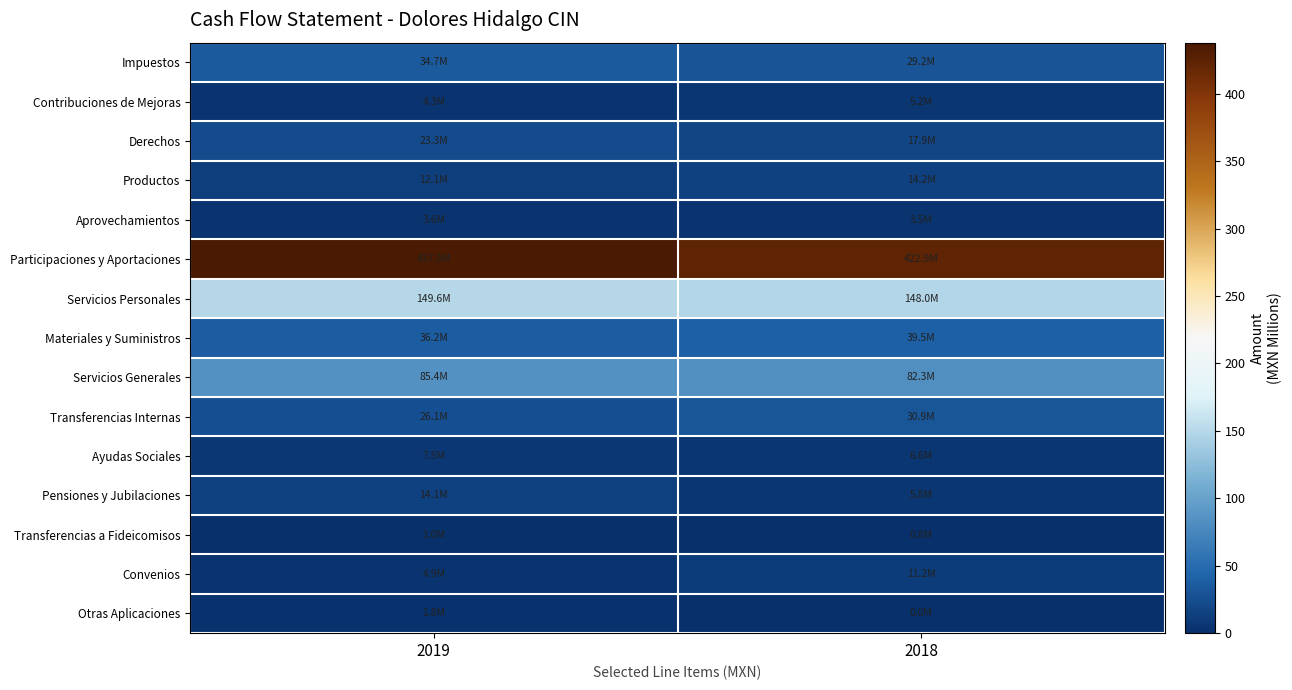

Reading left to right, list all the values displayed in this chart.

Impuestos: 2019=34.7	2018=29.2
Contribuciones de Mejoras: 2019=4.3	2018=5.2
Derechos: 2019=23.3	2018=17.9
Productos: 2019=12.1	2018=14.2
Aprovechamientos: 2019=3.6	2018=3.5
Participaciones y Aportaciones: 2019=437.9	2018=422.9
Servicios Personales: 2019=149.6	2018=148.0
Materiales y Suministros: 2019=36.2	2018=39.5
Servicios Generales: 2019=85.4	2018=82.3
Transferencias Internas: 2019=26.1	2018=30.9
Ayudas Sociales: 2019=7.5	2018=6.6
Pensiones y Jubilaciones: 2019=14.1	2018=5.8
Transferencias a Fideicomisos: 2019=1.0	2018=0.8
Convenios: 2019=4.9	2018=11.2
Otras Aplicaciones: 2019=1.8	2018=0.0